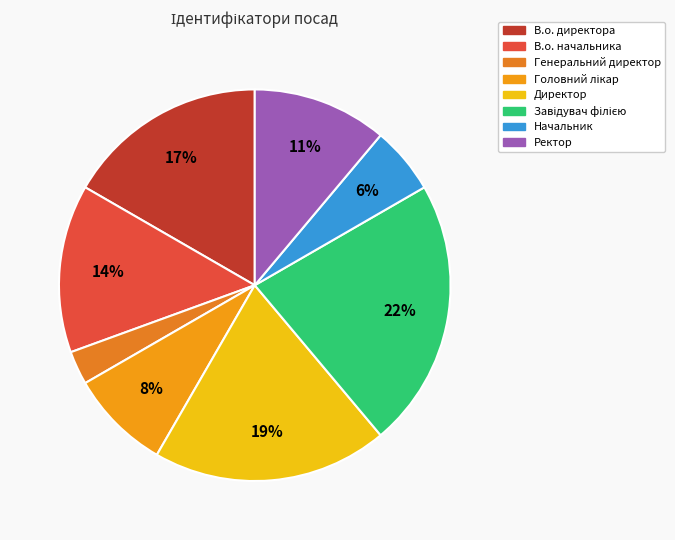

How many segments does this pie chart have?

8